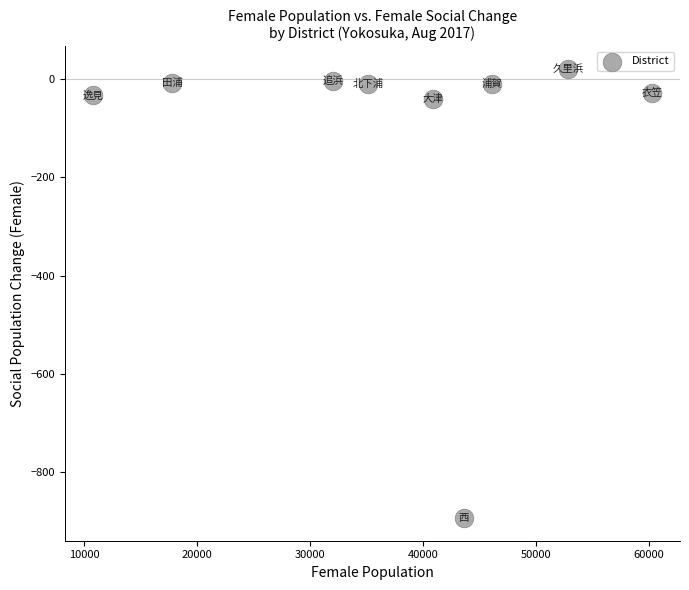

What is the range of Y values (max minus min)?

915